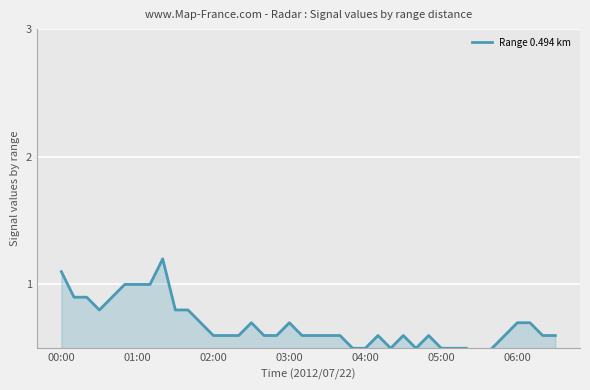

Which has a higher value, 18 or 9?

9